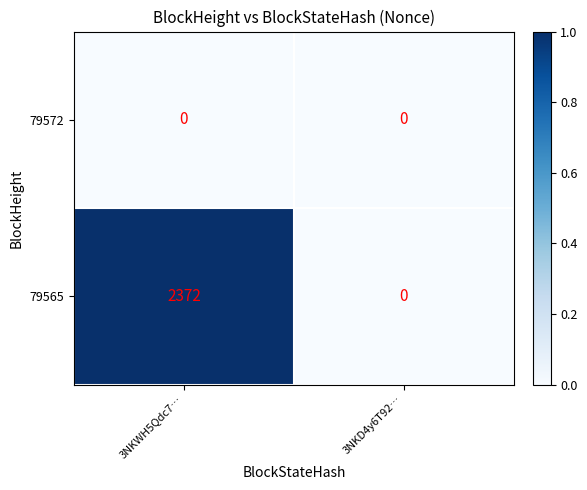

Rank the series by their maximum value, from lowest to highest.

79572, 79565